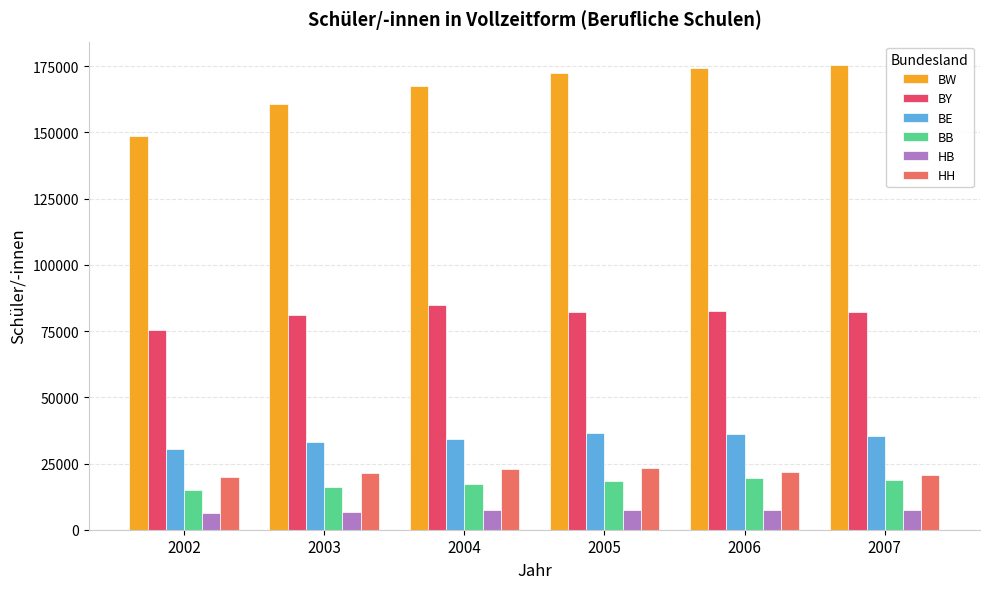

What is the approximate value of BE at 2005?

36596